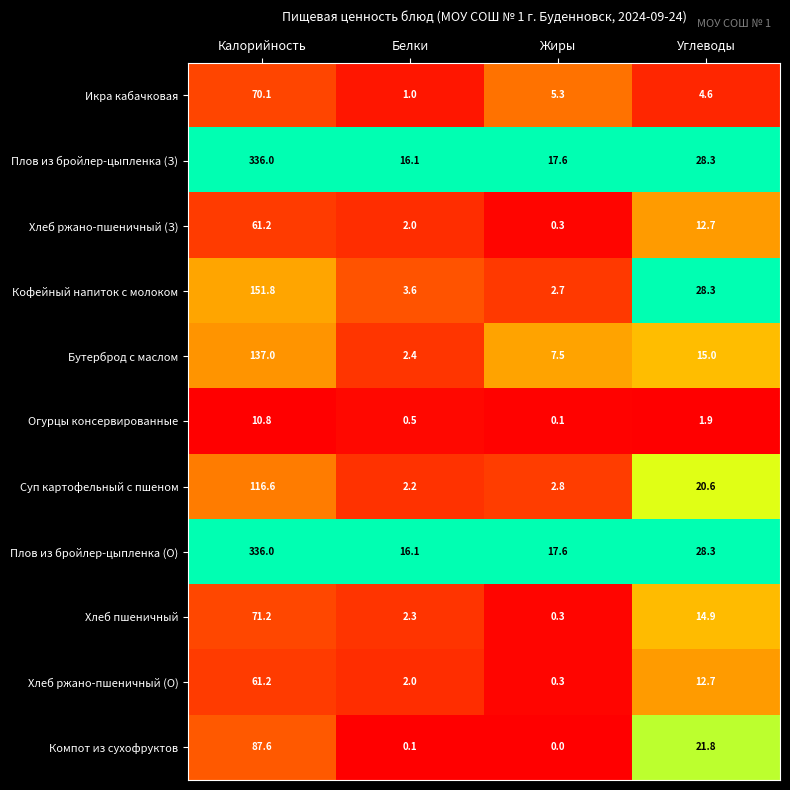

Where is Икра кабачковая nearest to the value 35?

Жиры